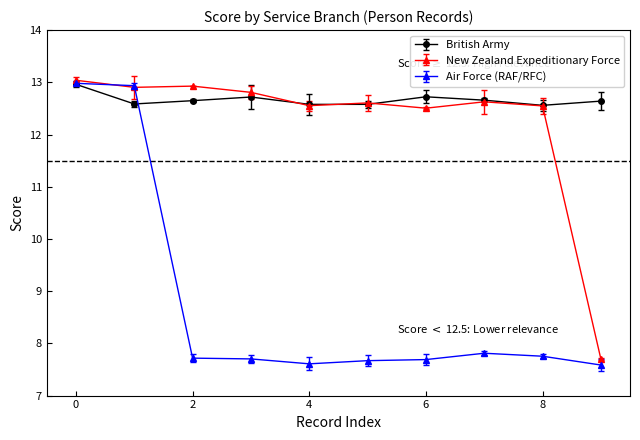

How many lines are shown in the chart?

3